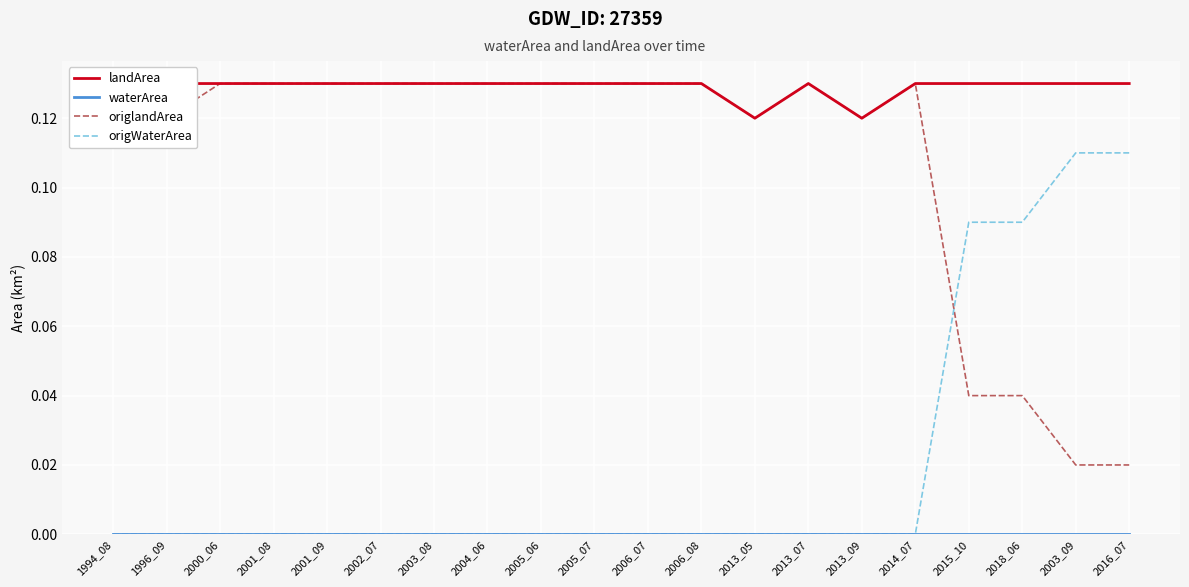

Is the value of landArea at 1994_08 greater than the value of waterArea at 2005_06?

Yes